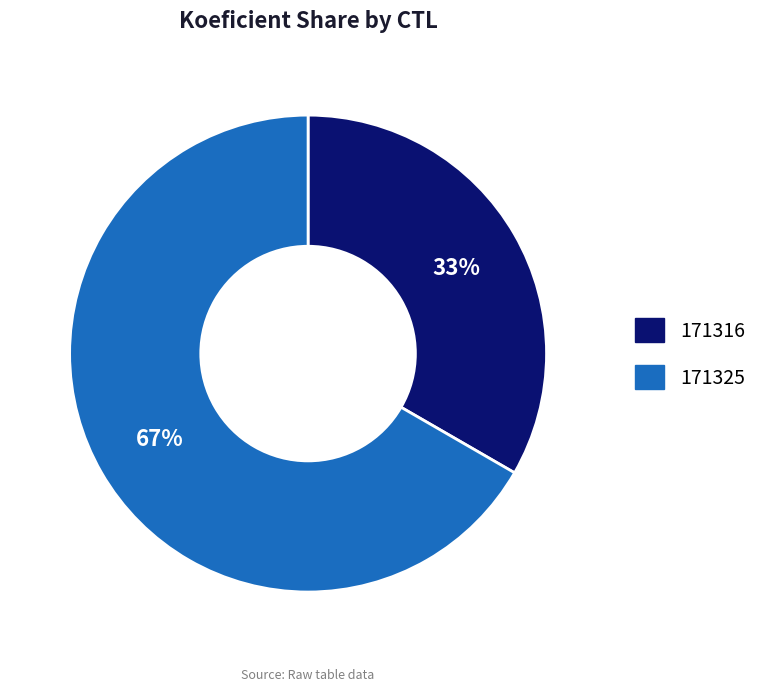

How many segments does this pie chart have?

2